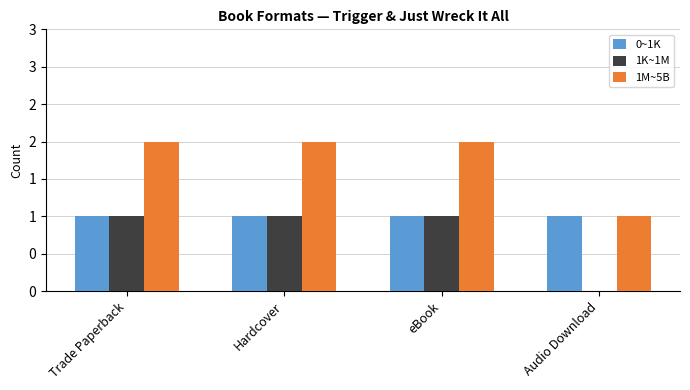

What is the label of the 4th bar from the left?

Audio Download